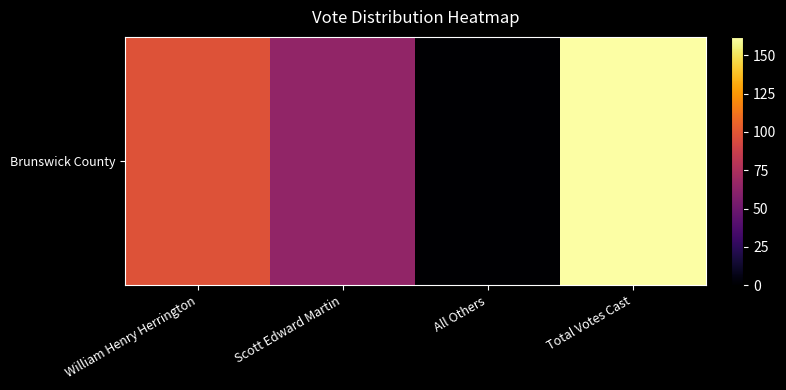

Rank the categories by value from highest to lowest.

Total Votes Cast, William Henry Herrington, Scott Edward Martin, All Others